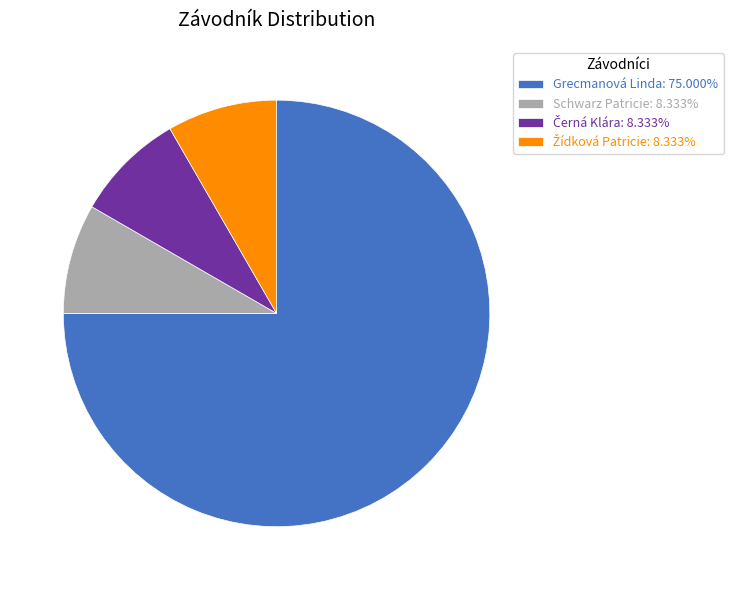

Count the number of slices in the pie.

4